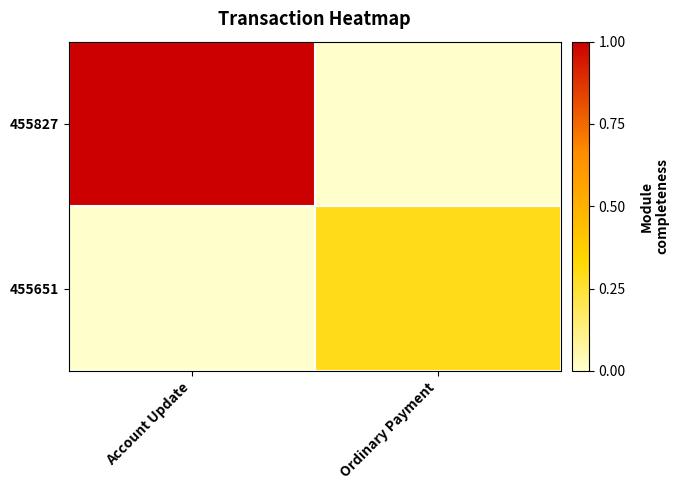

Which series changed the most between Account Update and Ordinary Payment?

455827